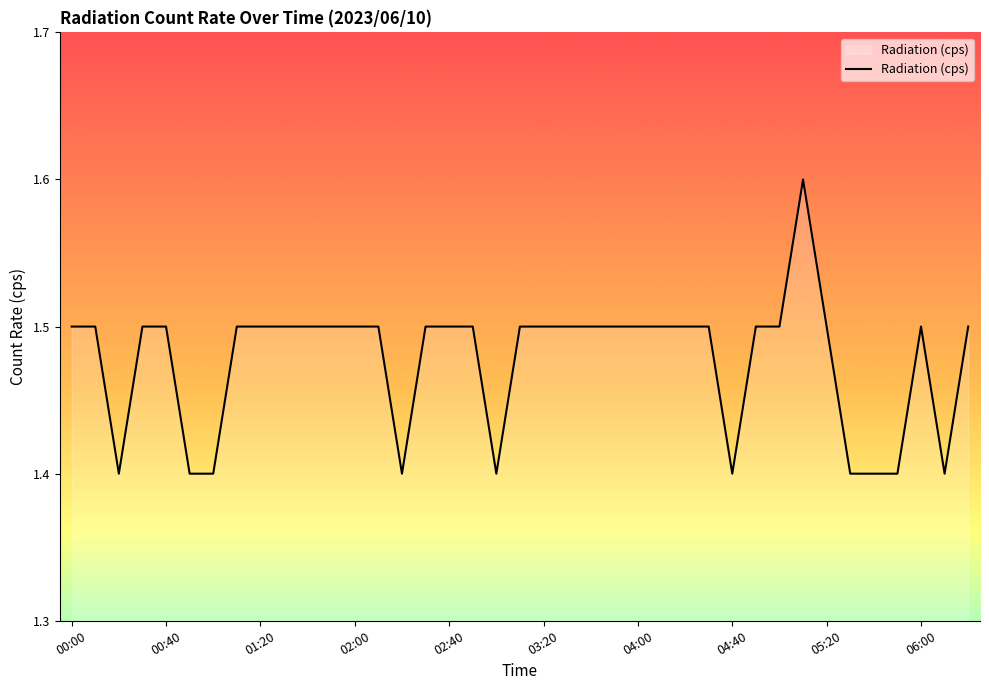

What is the minimum value shown in the chart?

1.4